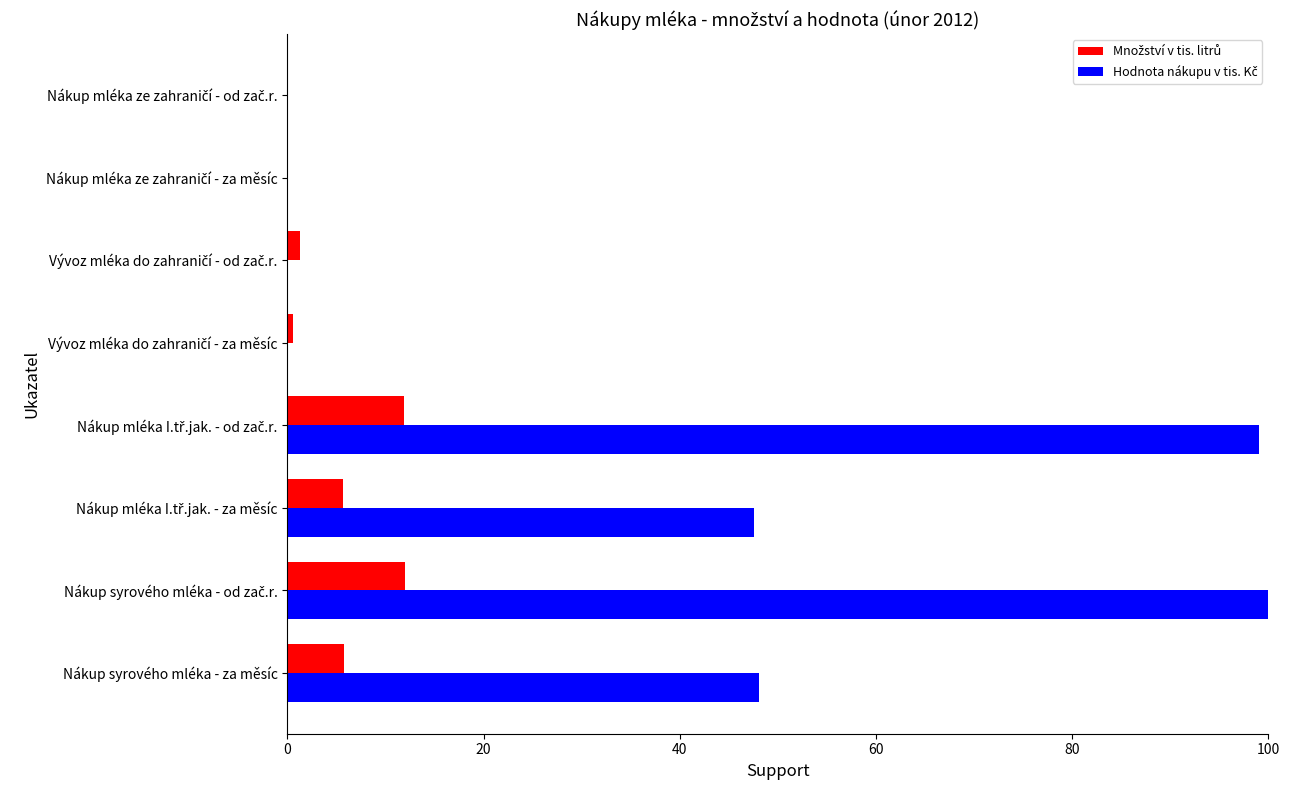

What is the maximum value shown in the chart?

100.0